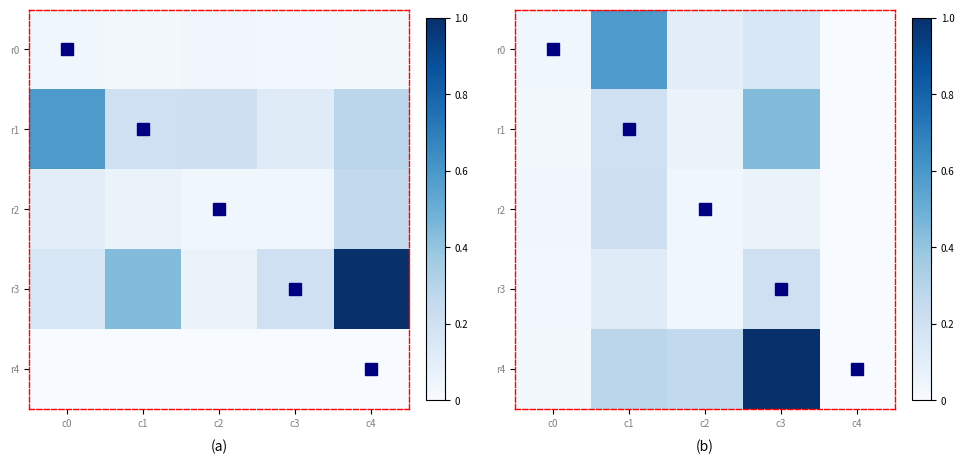

At which label is r0 closest to 0?

c4